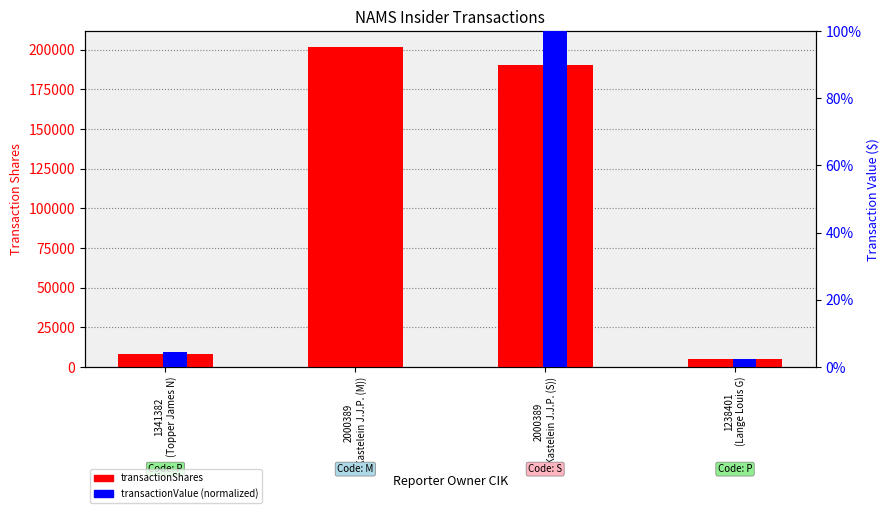

Rank the series at 2000389
(Kastelein J.J.P. (S)) from lowest to highest value.

transactionValue (normalized), transactionShares